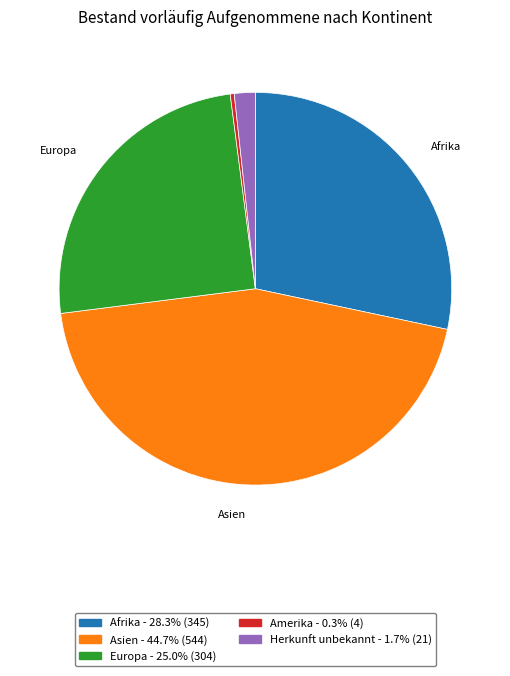

Does any single category account for the majority?

No